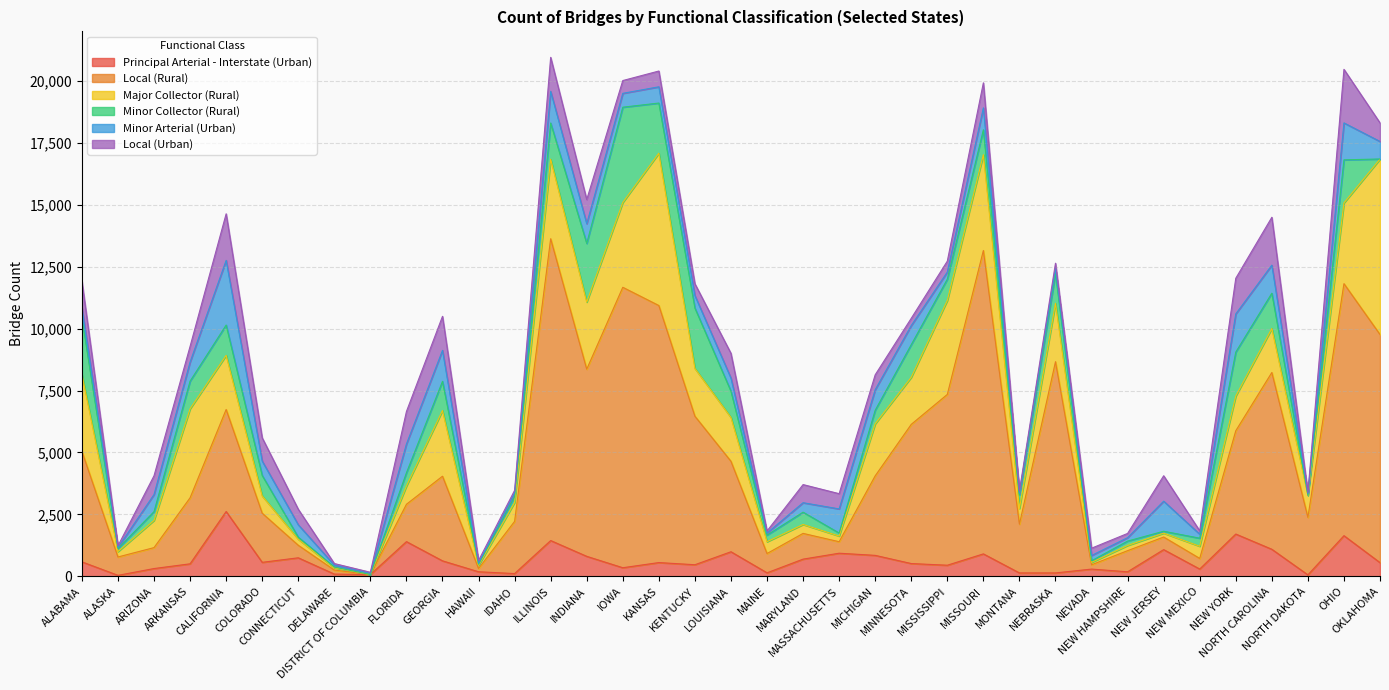

At which category does Local (Rural) reach its first local peak?

CALIFORNIA